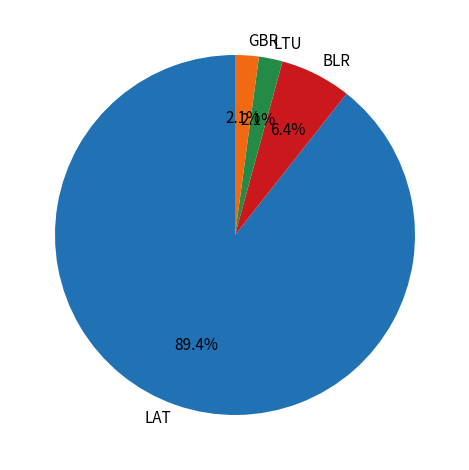

How many segments does this pie chart have?

4